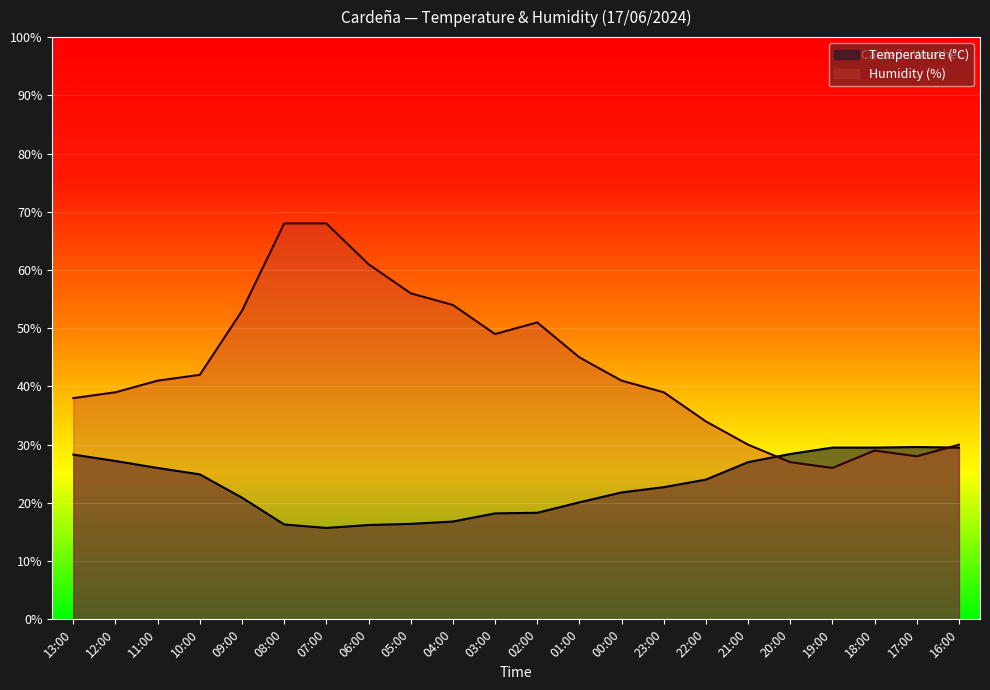

What is the label of the 6th point from the right?

21:00